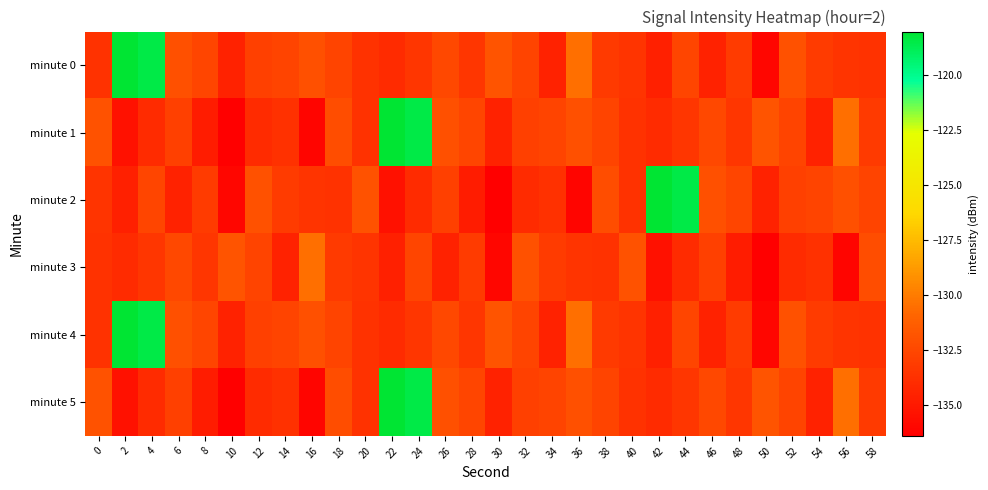

At 10, list the series in order from largest to smallest.

minute 3, minute 0, minute 4, minute 2, minute 1, minute 5